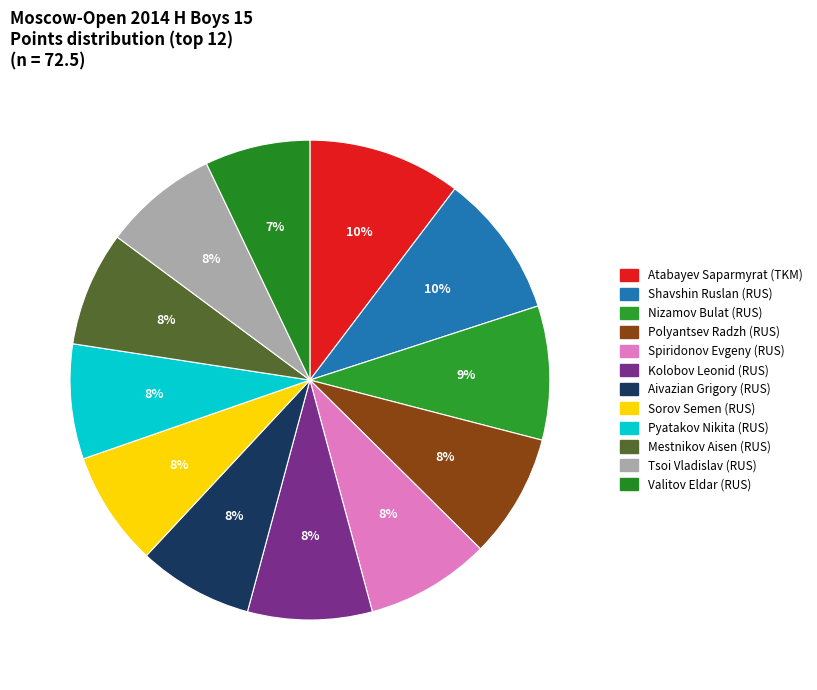

To the nearest percent, what is the average slice percentage?

8%